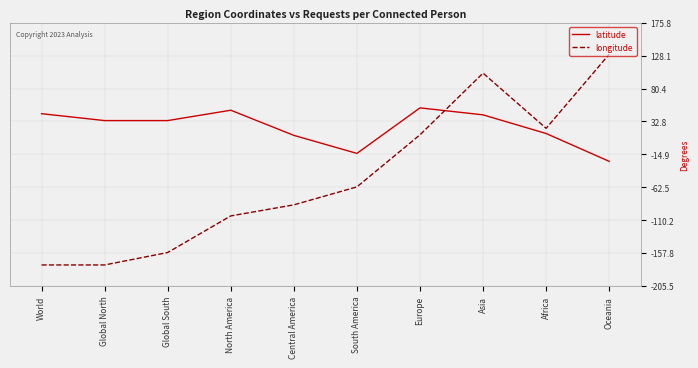

Which series has the largest total across all categories?

latitude